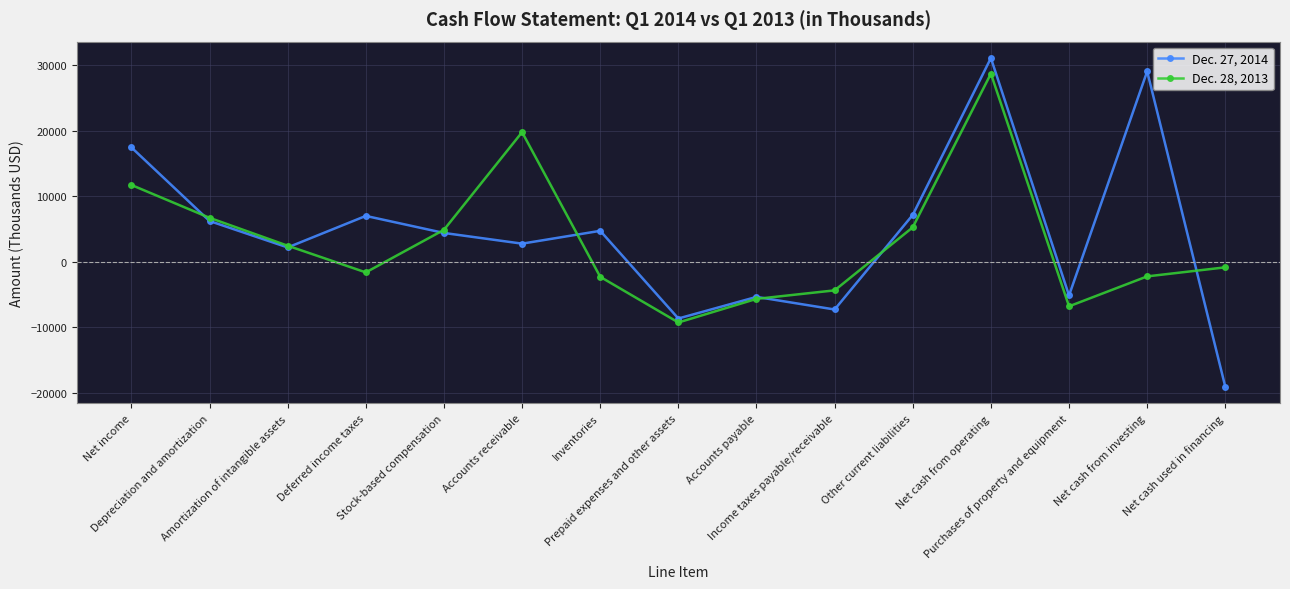

What are all the series names shown in the legend?

Dec. 27, 2014, Dec. 28, 2013